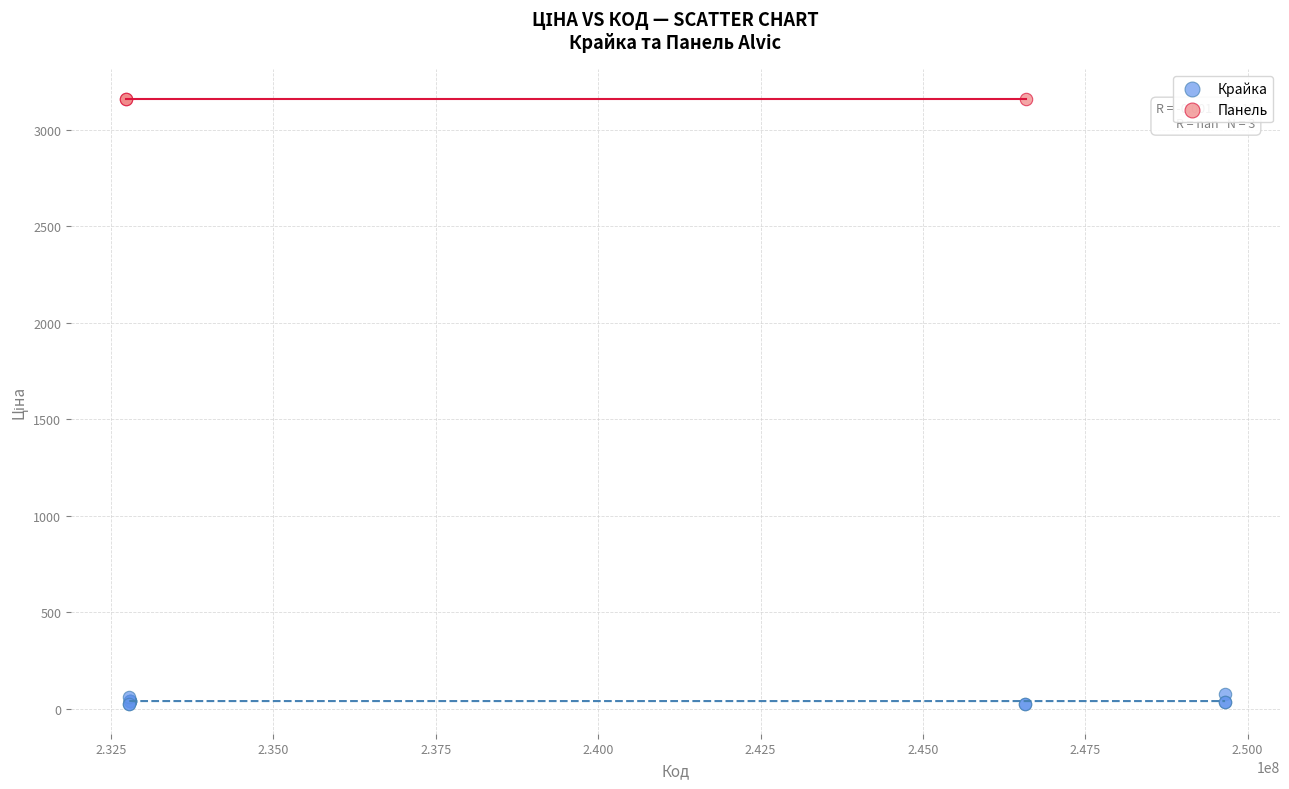

Which series contains the lowest Y value?

Крайка